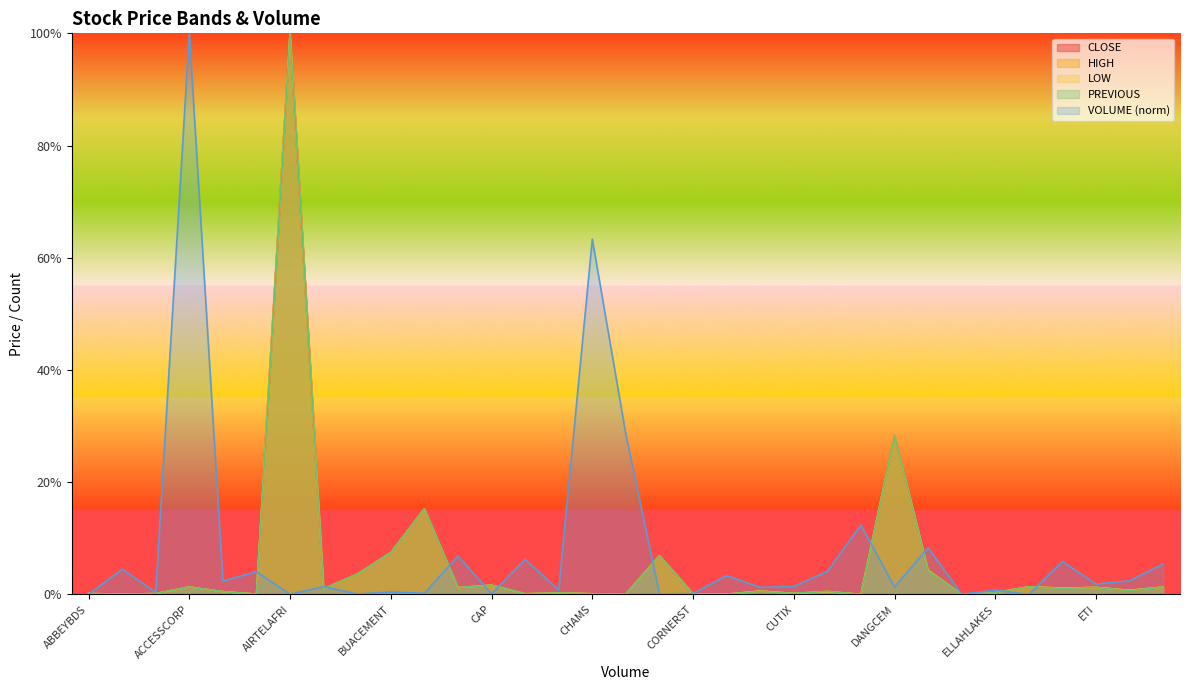

What is the value of the LOW point at the 26th from the left?

4.2